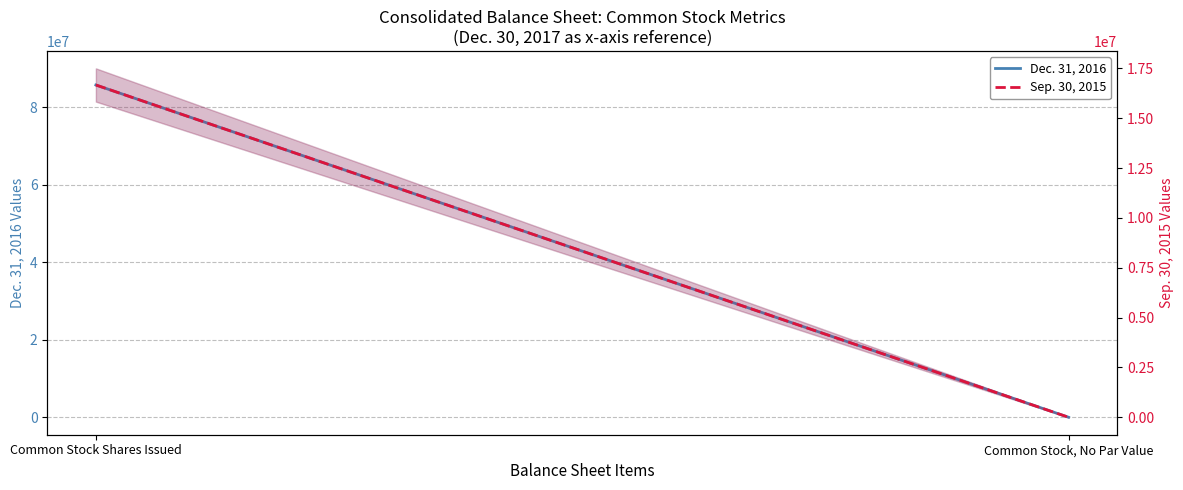

Reading left to right, transcribe all the data shown in this chart.

Dec. 31, 2016: Common Stock Shares Issued=85743958	Common Stock, No Par Value=0
Sep. 30, 2015: Common Stock Shares Issued=16670000	Common Stock, No Par Value=0